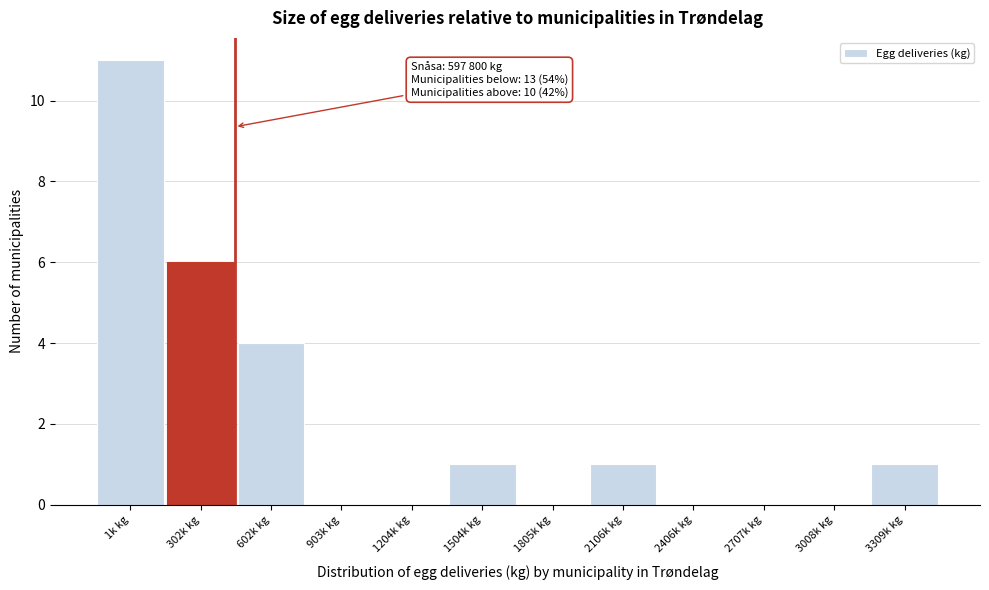

Reading right to left, transcribe all the data shown in this chart.

3309k kg=1	3008k kg=0	2707k kg=0	2406k kg=0	2106k kg=1	1805k kg=0	1504k kg=1	1204k kg=0	903k kg=0	602k kg=4	302k kg=6	1k kg=11